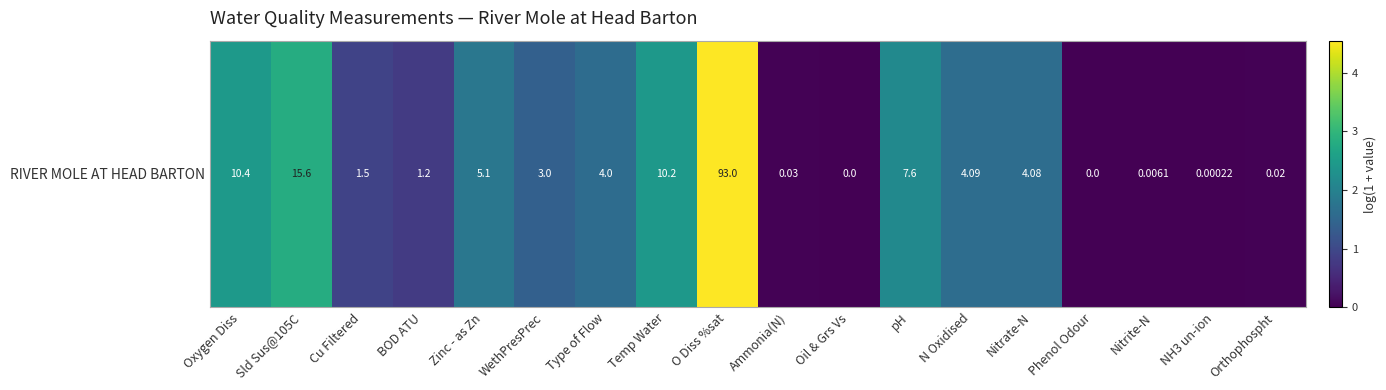

What is the sum of the values at Ammonia(N) and BOD ATU?

0.8